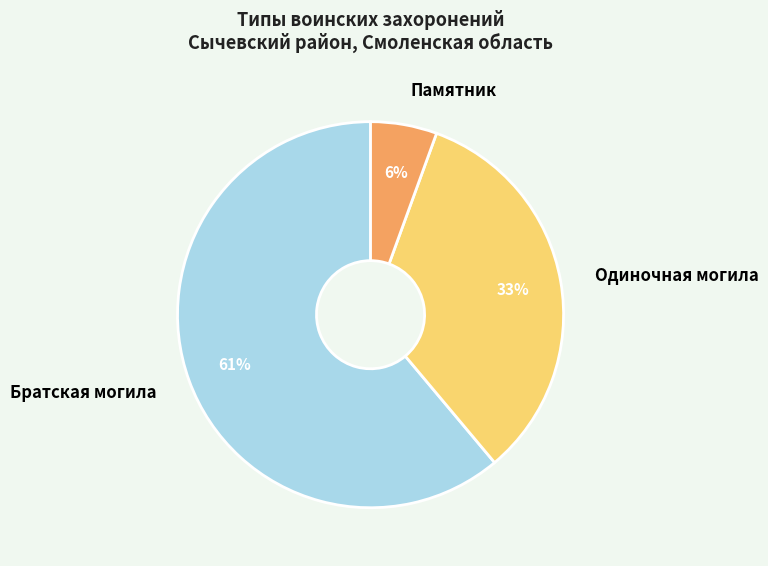

Which has a higher value, Памятник or Одиночная могила?

Одиночная могила